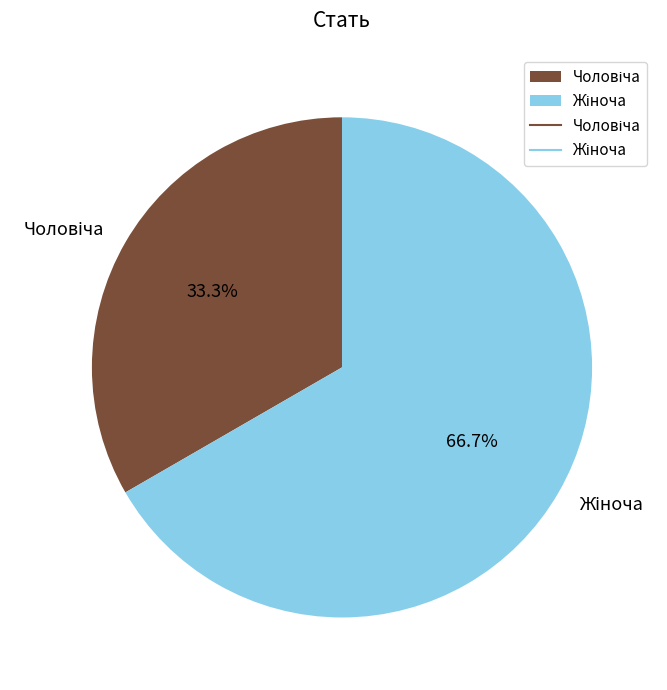

Does any single category account for the majority?

Yes